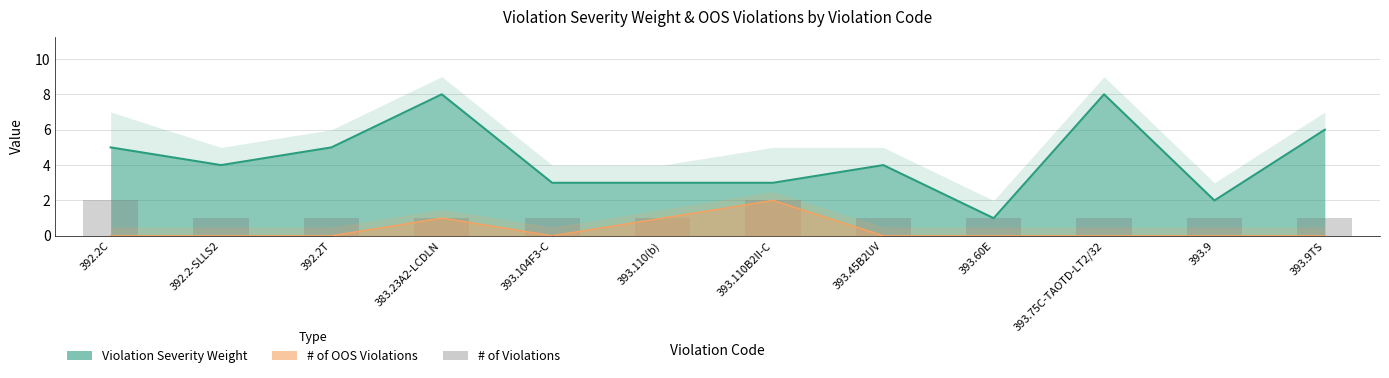

How many categories are shown in the chart?

12